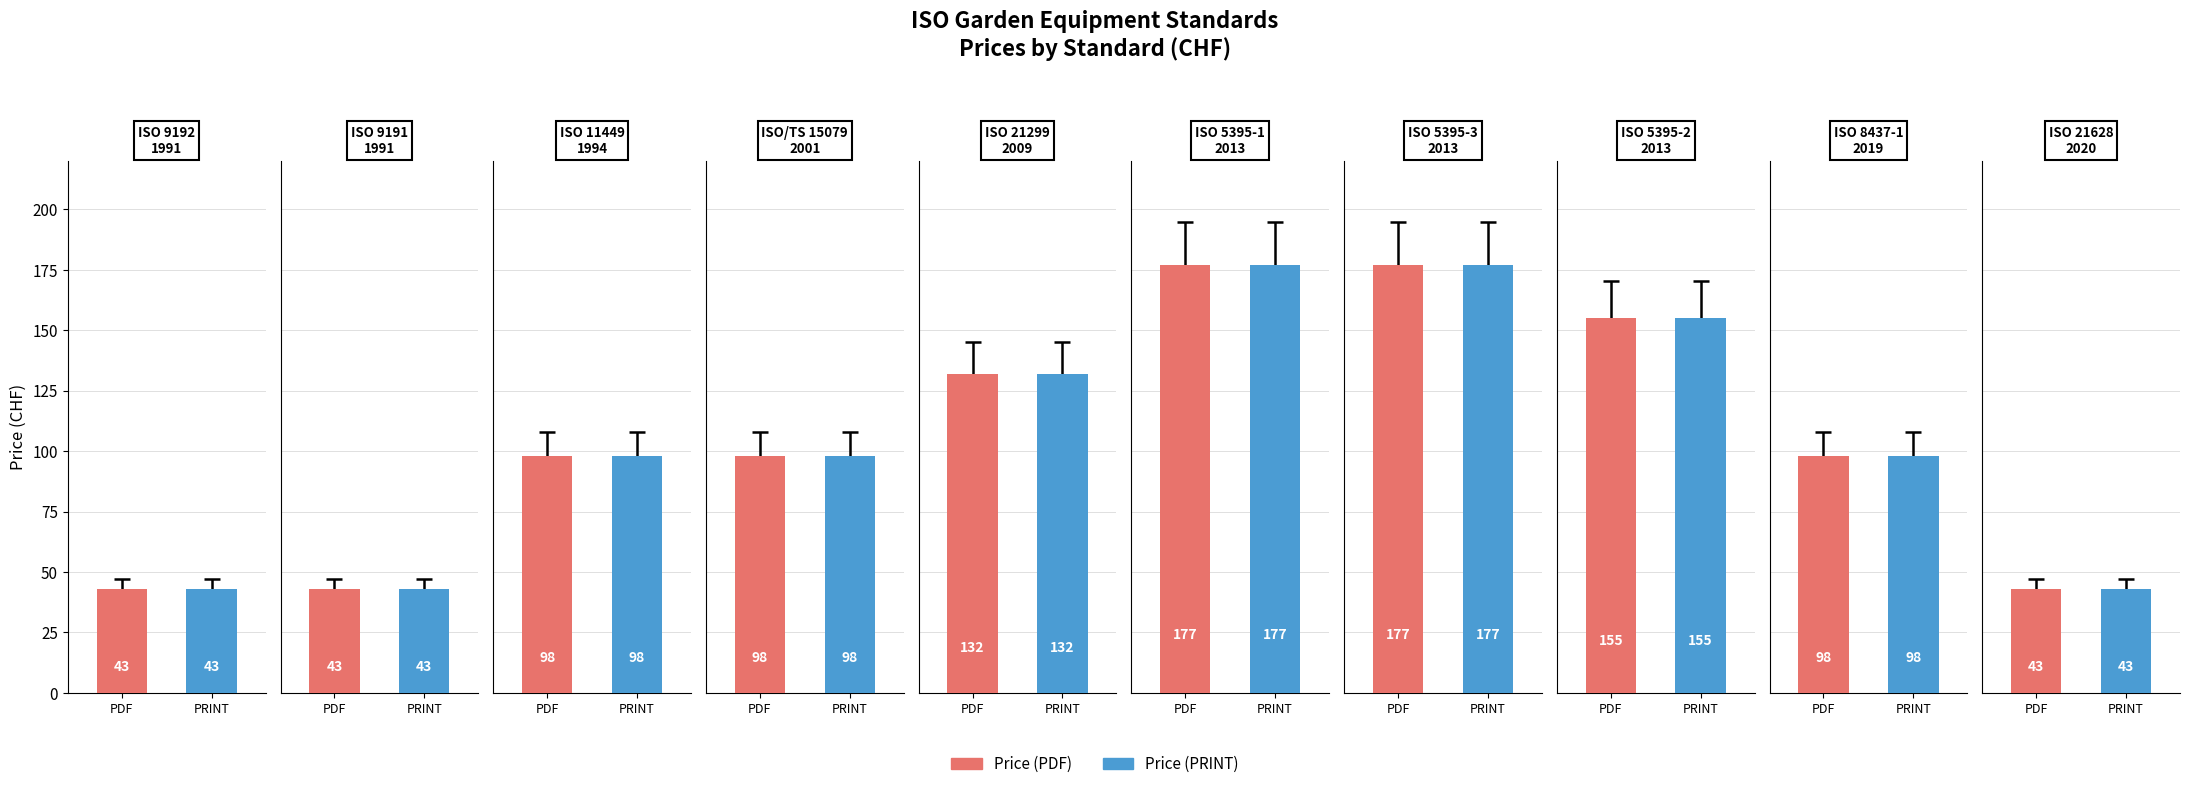

Reading left to right, list all the values displayed in this chart.

Price (PDF): 0=43	1=43	2=98	3=98	4=132	5=177	6=177	7=155	8=98	9=43
Price (PRINT): 0=43	1=43	2=98	3=98	4=132	5=177	6=177	7=155	8=98	9=43